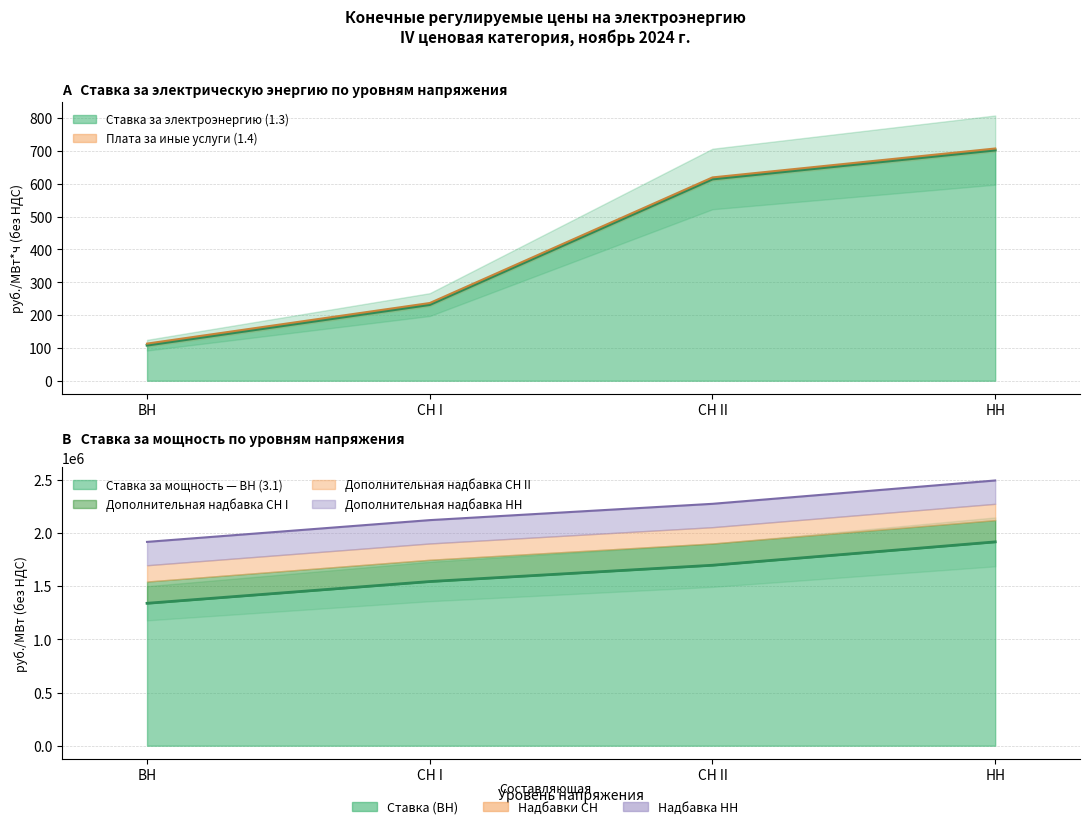

Is it true that Ставка за мощность (3. нижняя) equals 1338779.2 at ВН?

True